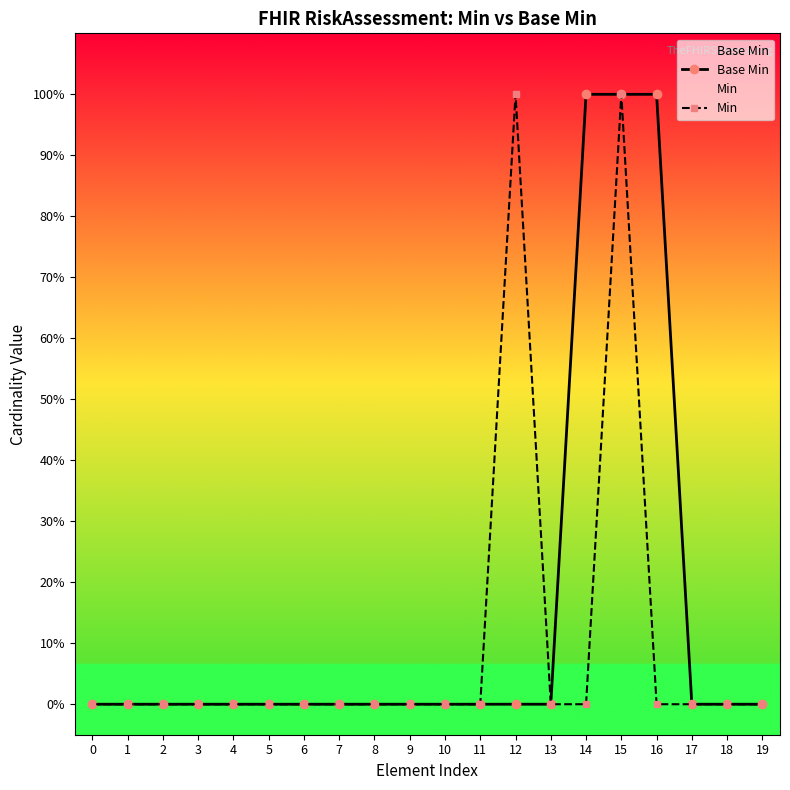

What is the difference between the maximum and second lowest values in the Min series?

1